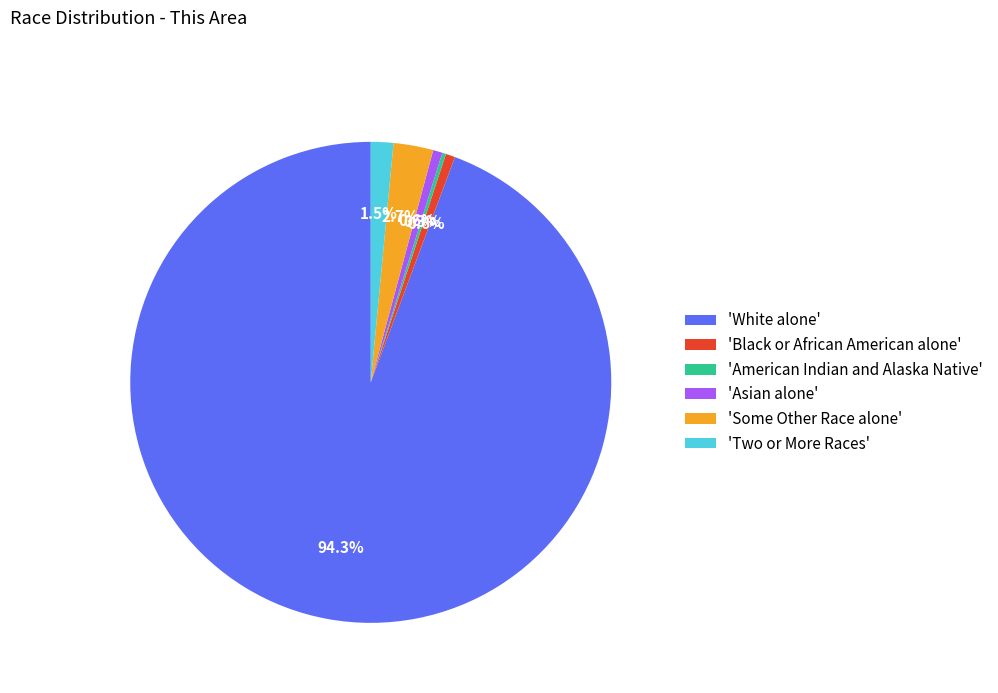

What is the largest slice in the pie chart?

'White alone'